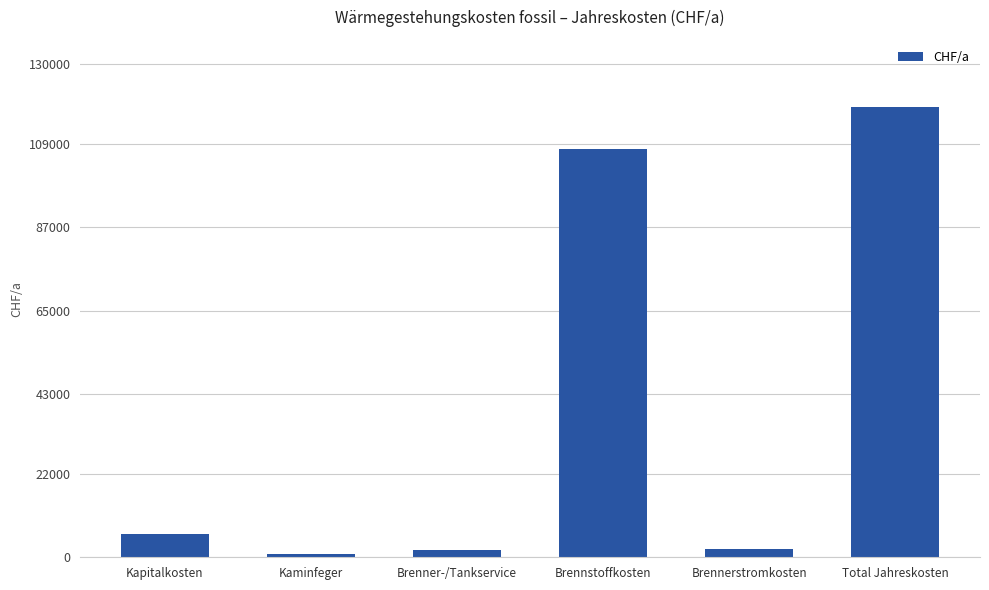

Is it true that the value at Brennstoffkosten is 30719.9?

False